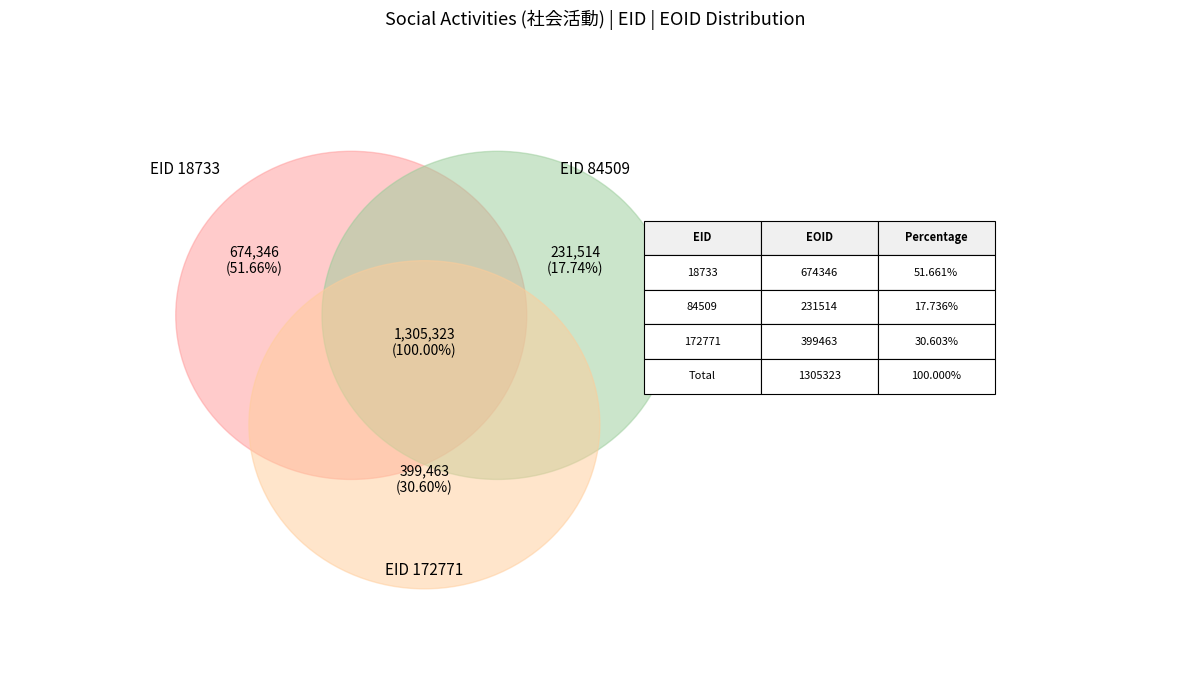

How many slices are in this pie chart?

3